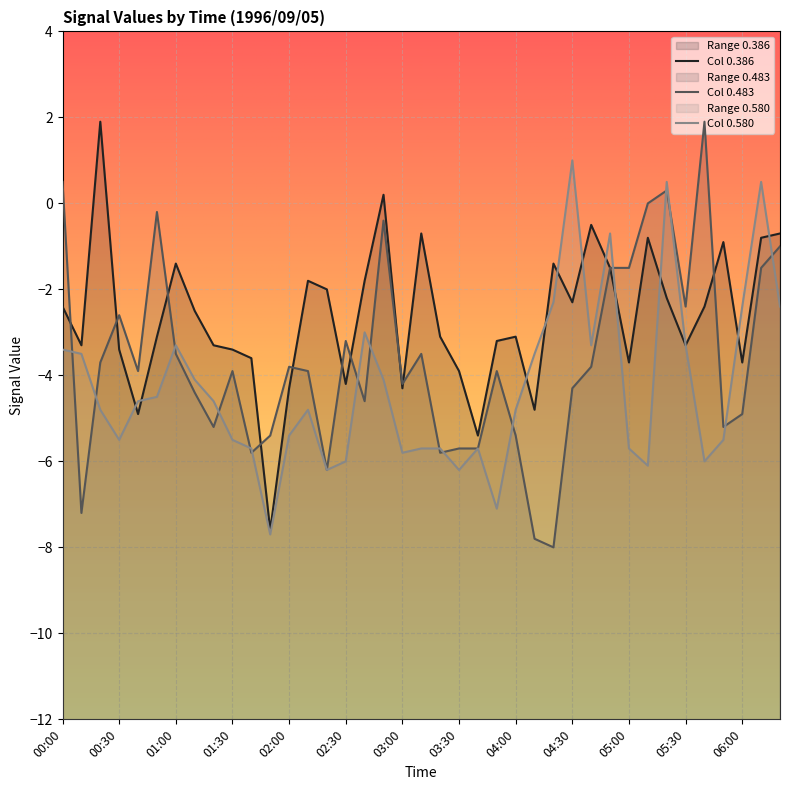

What is the total value across all series at 02:50?

-4.3